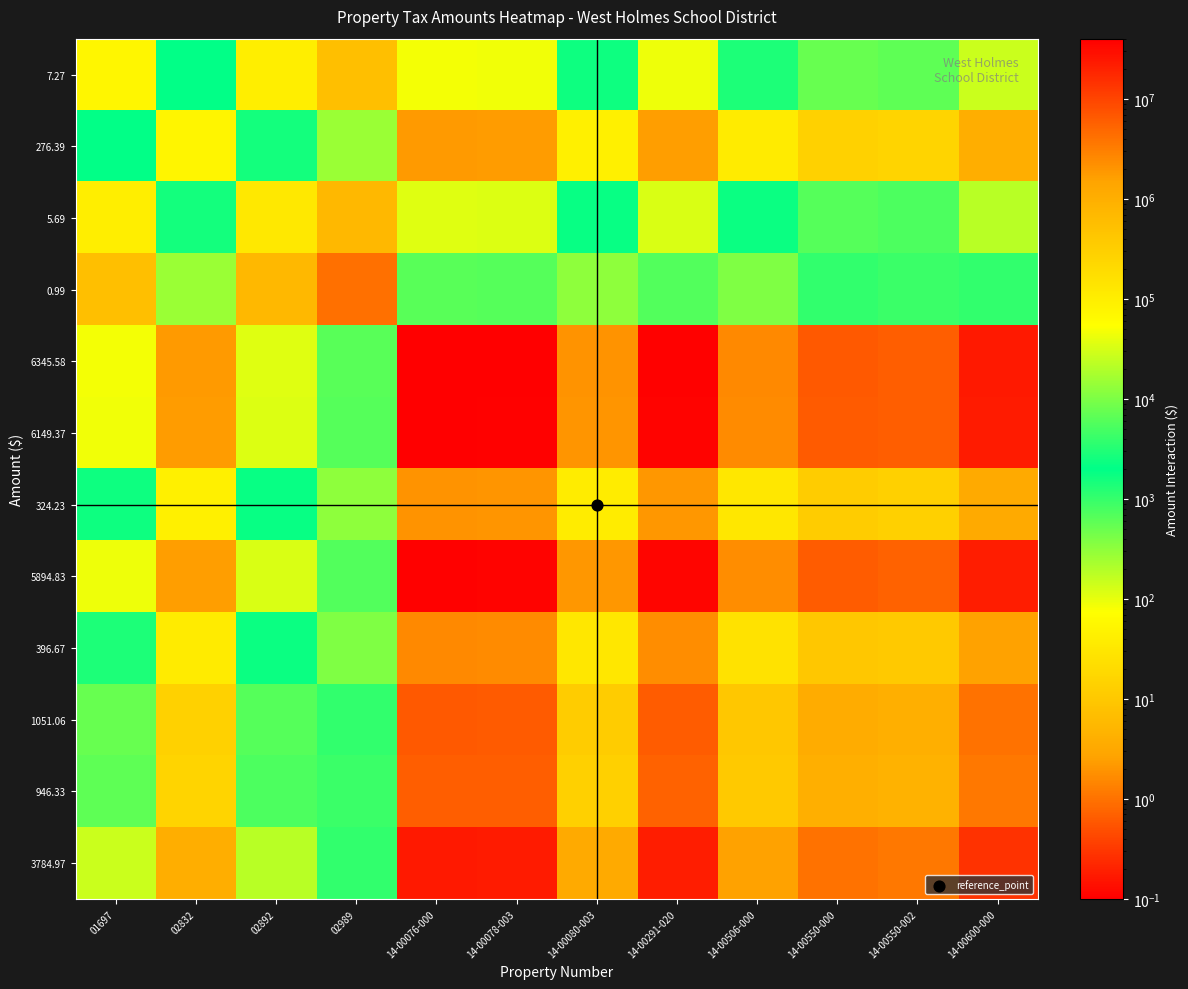

Reading left to right, transcribe all the data shown in this chart.

7.27: 01697=52.9	02832=2009.4	02892=41.4	02989=7.2	14-00076-000=46132.4	14-00078-003=44705.9	14-00080-003=2357.2	14-00291-020=42855.4	14-00506-000=2883.8	14-00550-000=7641.2	14-00550-002=6879.8	14-00600-000=27516.7
276.39: 01697=2009.4	02832=76391.4	02892=1572.7	02989=273.6	14-00076-000=1753854.9	14-00078-003=1699624.4	14-00080-003=89613.9	14-00291-020=1629272.1	14-00506-000=109635.6	14-00550-000=290502.5	14-00550-002=261556.1	14-00600-000=1046127.9
5.69: 01697=41.4	02832=1572.7	02892=32.4	02989=5.6	14-00076-000=36106.4	14-00078-003=34989.9	14-00080-003=1844.9	14-00291-020=33541.6	14-00506-000=2257.1	14-00550-000=5980.5	14-00550-002=5384.6	14-00600-000=21536.5
0.99: 01697=7.2	02832=273.6	02892=5.6	02989=1.0	14-00076-000=6282.1	14-00078-003=6087.9	14-00080-003=321.0	14-00291-020=5835.9	14-00506-000=392.7	14-00550-000=1040.5	14-00550-002=936.9	14-00600-000=3747.1
6345.58: 01697=46132.4	02832=1753854.9	02892=36106.4	02989=6282.1	14-00076-000=40266385.5	14-00078-003=39021319.3	14-00080-003=2057427.4	14-00291-020=37406115.4	14-00506-000=2517101.2	14-00550-000=6669585.3	14-00550-002=6005012.7	14-00600-000=24017829.9
6149.37: 01697=44705.9	02832=1699624.4	02892=34989.9	02989=6087.9	14-00076-000=39021319.3	14-00078-003=37814751.4	14-00080-003=1993810.2	14-00291-020=36249490.8	14-00506-000=2439270.6	14-00550-000=6463356.8	14-00550-002=5819333.3	14-00600-000=23275181.0
324.23: 01697=2357.2	02832=89613.9	02892=1844.9	02989=321.0	14-00076-000=2057427.4	14-00078-003=1993810.2	14-00080-003=105125.1	14-00291-020=1911280.7	14-00506-000=128612.3	14-00550-000=340785.2	14-00550-002=306828.6	14-00600-000=1227200.8
5894.83: 01697=42855.4	02832=1629272.1	02892=33541.6	02989=5835.9	14-00076-000=37406115.4	14-00078-003=36249490.8	14-00080-003=1911280.7	14-00291-020=34749020.7	14-00506-000=2338302.2	14-00550-000=6195820.0	14-00550-002=5578454.5	14-00600-000=22311754.7
396.67: 01697=2883.8	02832=109635.6	02892=2257.1	02989=392.7	14-00076-000=2517101.2	14-00078-003=2439270.6	14-00080-003=128612.3	14-00291-020=2338302.2	14-00506-000=157347.1	14-00550-000=416924.0	14-00550-002=375380.7	14-00600-000=1501384.0
1051.06: 01697=7641.2	02832=290502.5	02892=5980.5	02989=1040.5	14-00076-000=6669585.3	14-00078-003=6463356.8	14-00080-003=340785.2	14-00291-020=6195820.0	14-00506-000=416924.0	14-00550-000=1104727.1	14-00550-002=994649.6	14-00600-000=3978230.6
946.33: 01697=6879.8	02832=261556.1	02892=5384.6	02989=936.9	14-00076-000=6005012.7	14-00078-003=5819333.3	14-00080-003=306828.6	14-00291-020=5578454.5	14-00506-000=375380.7	14-00550-000=994649.6	14-00550-002=895540.5	14-00600-000=3581830.7
3784.97: 01697=27516.7	02832=1046127.9	02892=21536.5	02989=3747.1	14-00076-000=24017829.9	14-00078-003=23275181.0	14-00080-003=1227200.8	14-00291-020=22311754.7	14-00506-000=1501384.0	14-00550-000=3978230.6	14-00550-002=3581830.7	14-00600-000=14325997.9